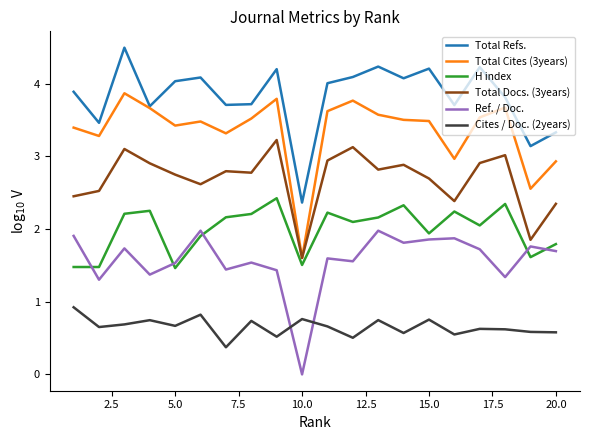

List the series in order of their peak value, highest first.

Total Refs., Total Cites (3years), Total Docs. (3years), H index, Ref. / Doc., Cites / Doc. (2years)